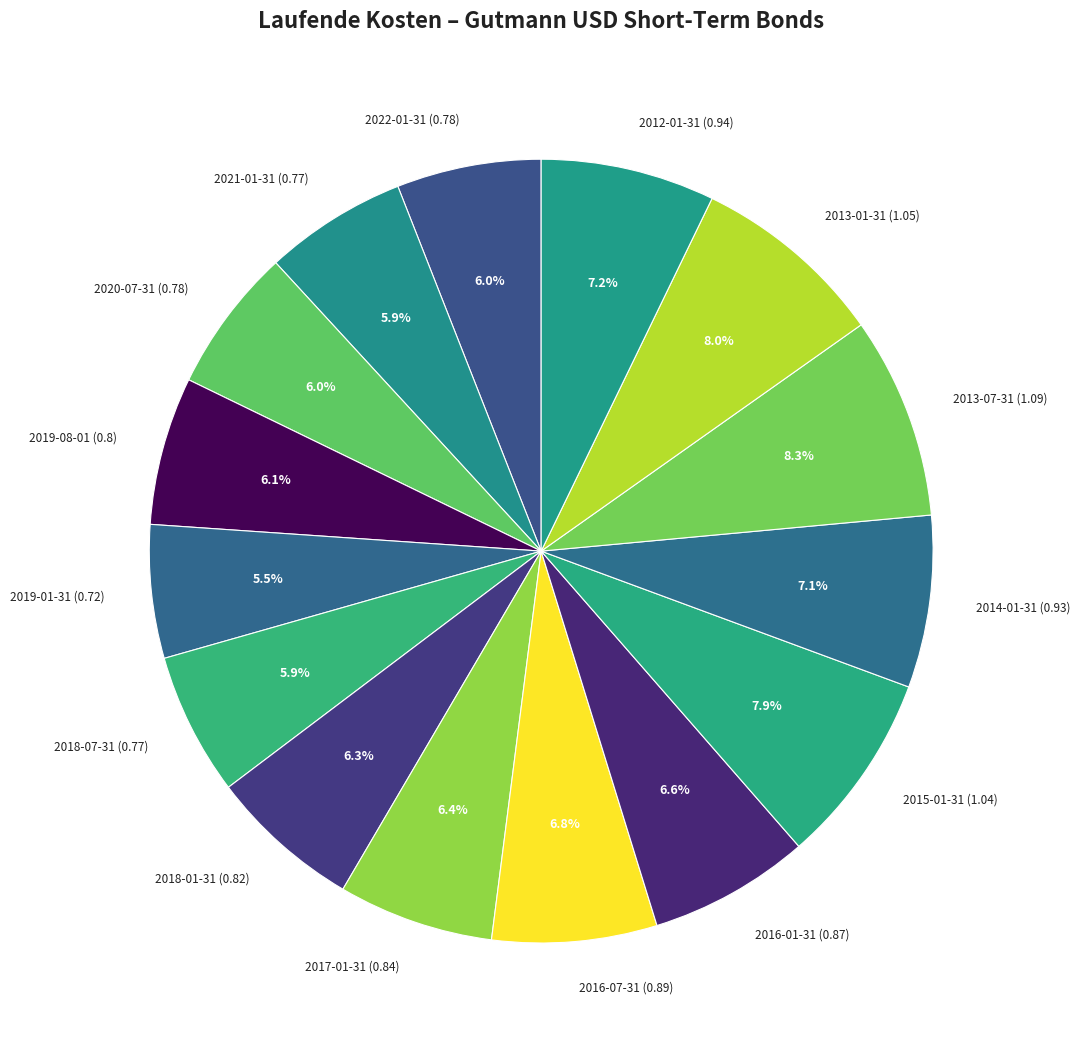

To the nearest percent, what is the average slice percentage?

7%